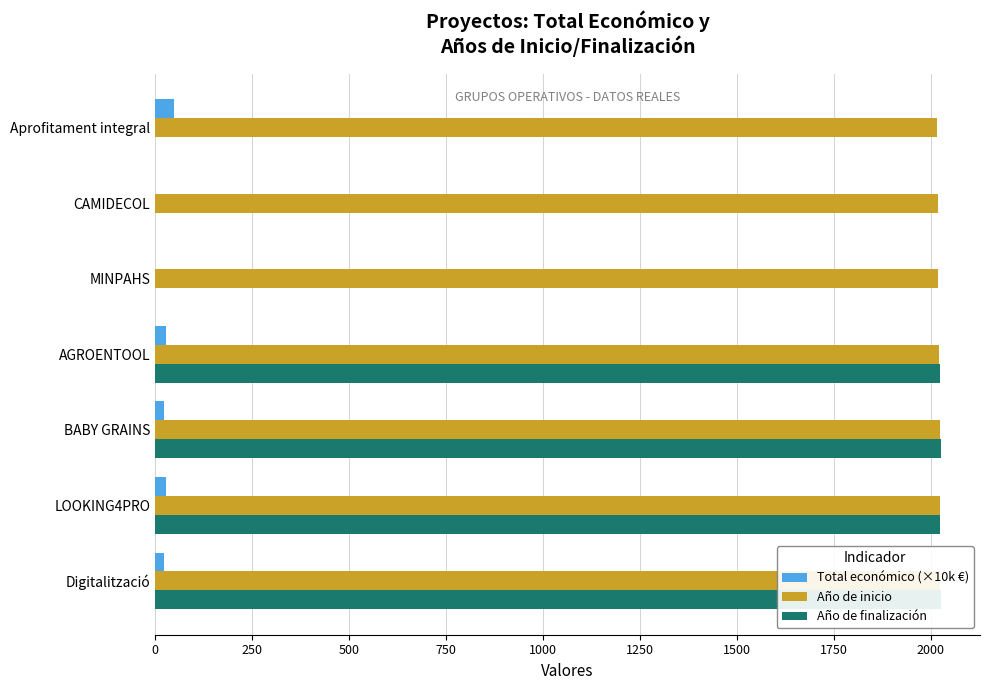

What is the average value of the Año de finalización series?

1157.1